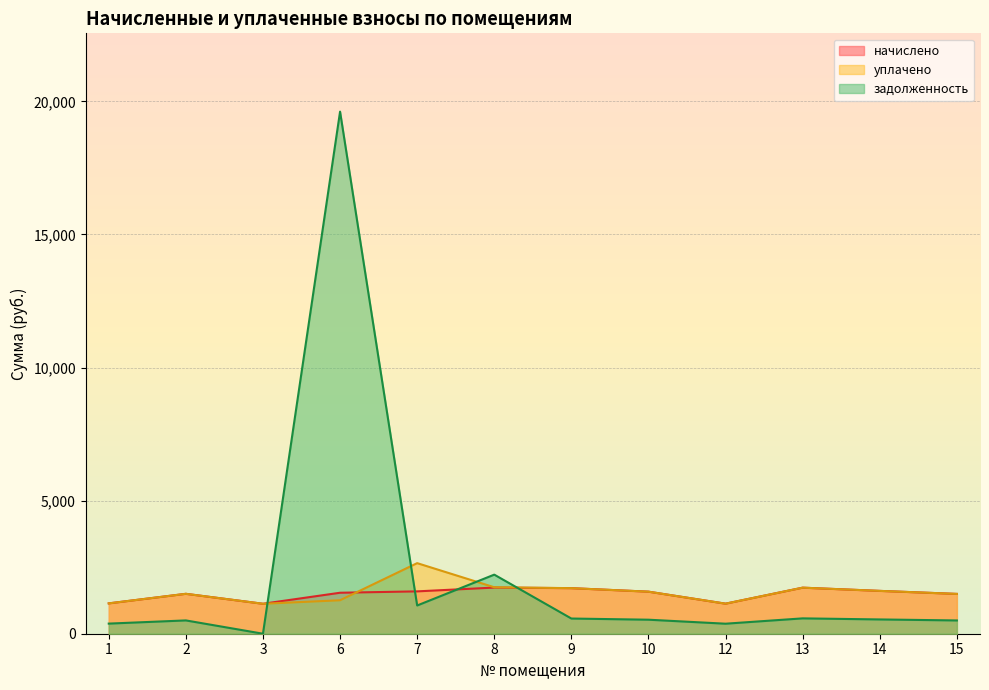

At which category does the chart reach its minimum across all series?

3